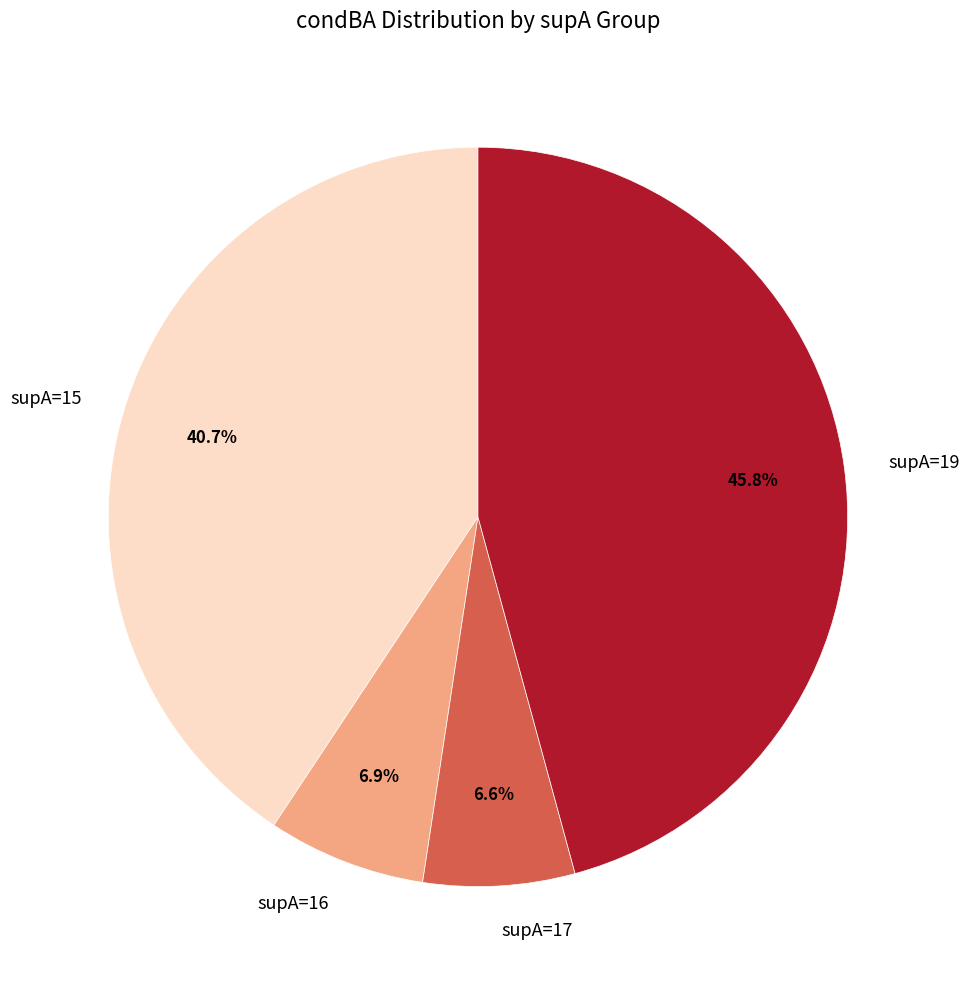

Is there any slice that represents more than half of the pie?

No